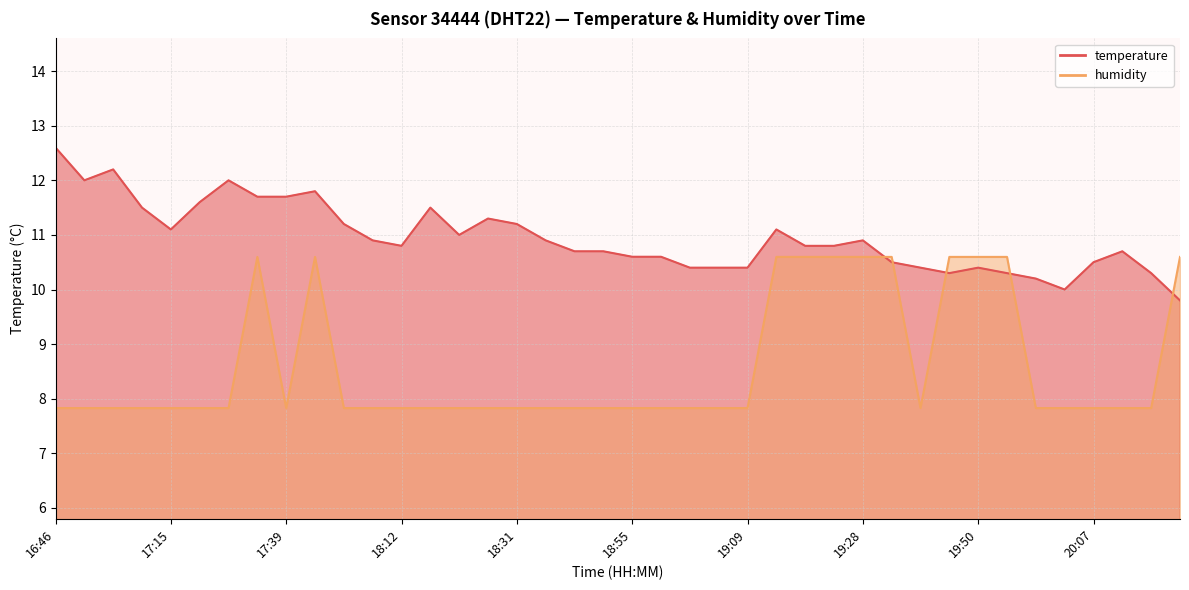

Is the value of temperature at 17:47 greater than the value of humidity at 19:36?

Yes